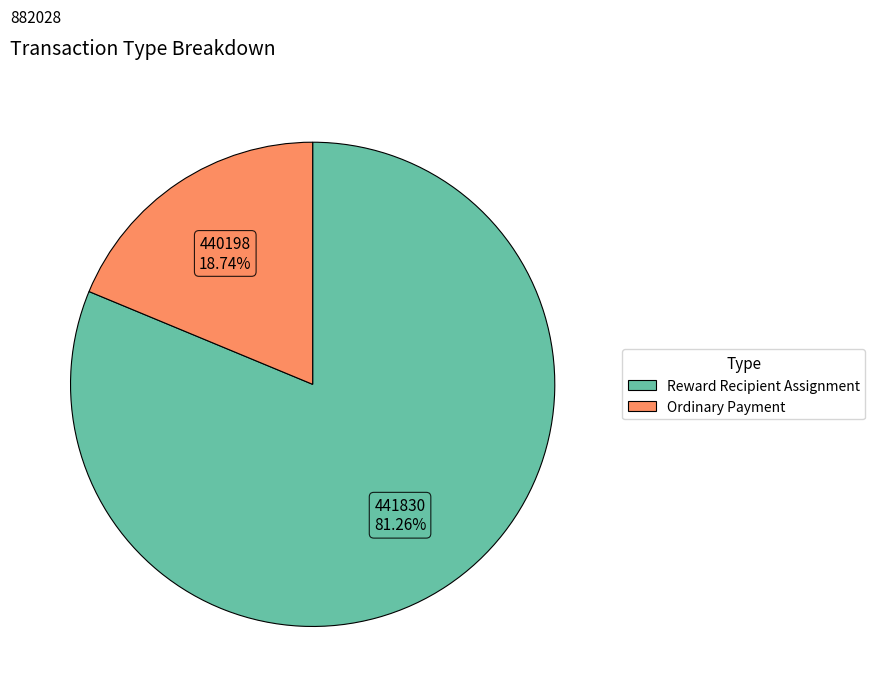

Is there any slice that represents more than half of the pie?

Yes